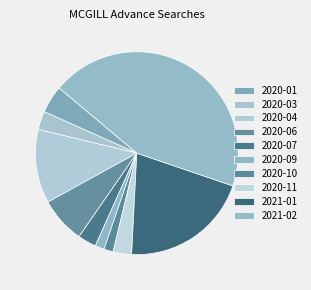

What percentage is NOT represented by 2020-03?

97.1%